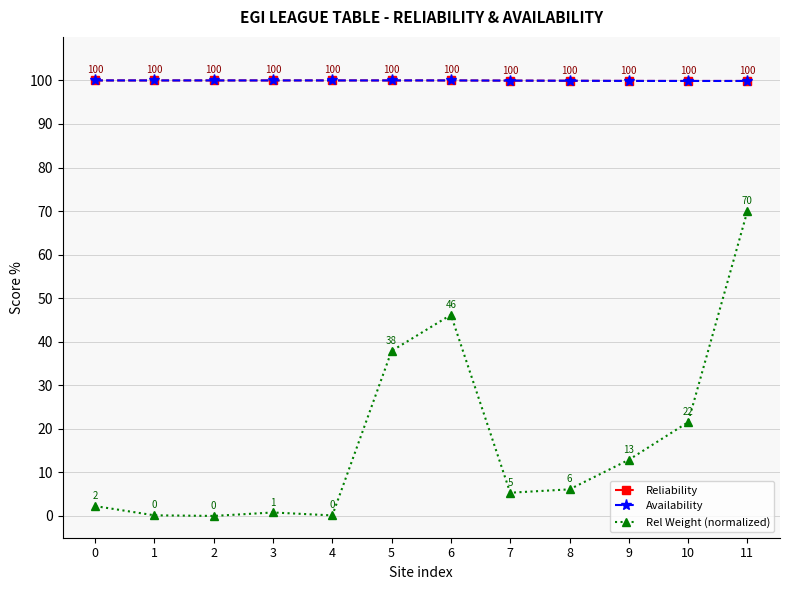

Does the chart have visible grid lines?

Yes